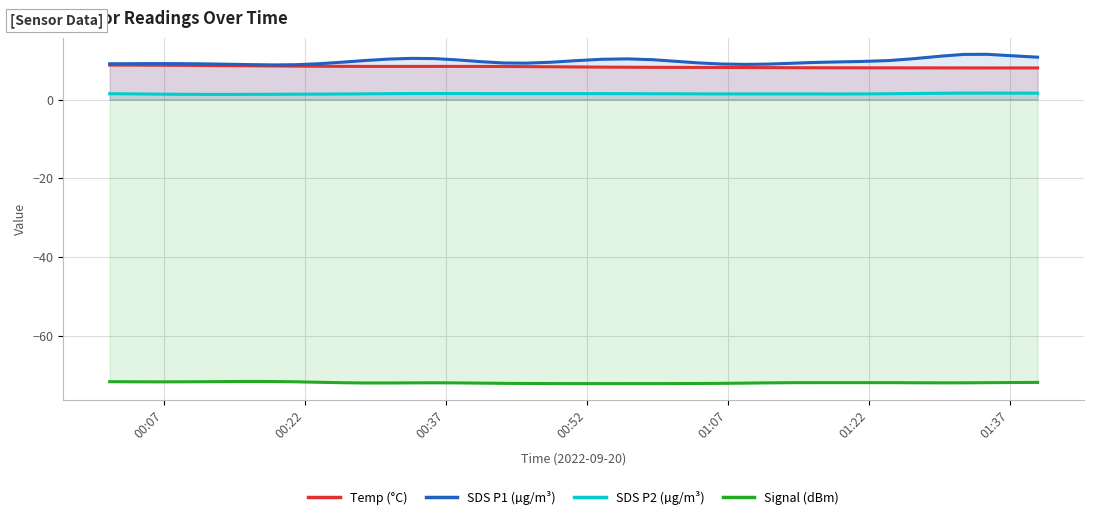

True or false: SDS P2 (µg/m³) and Temp (°C) cross at least once.

False